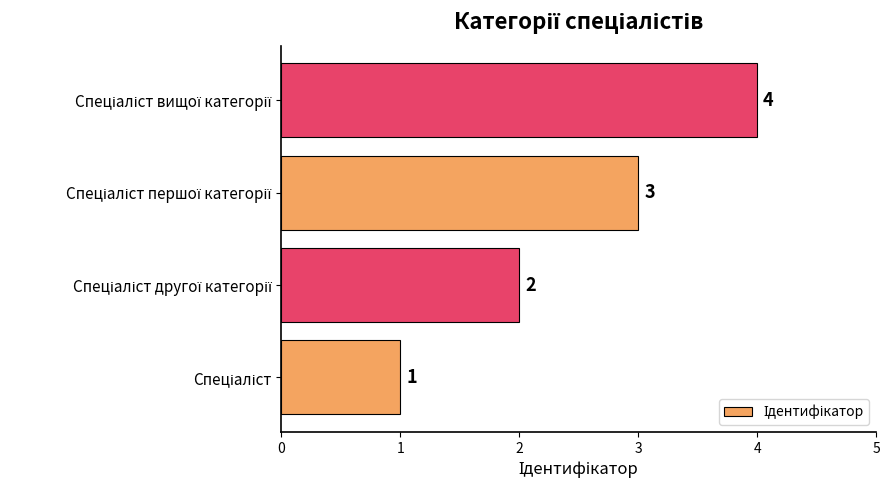

Count the values in the range 2 to 4.

3